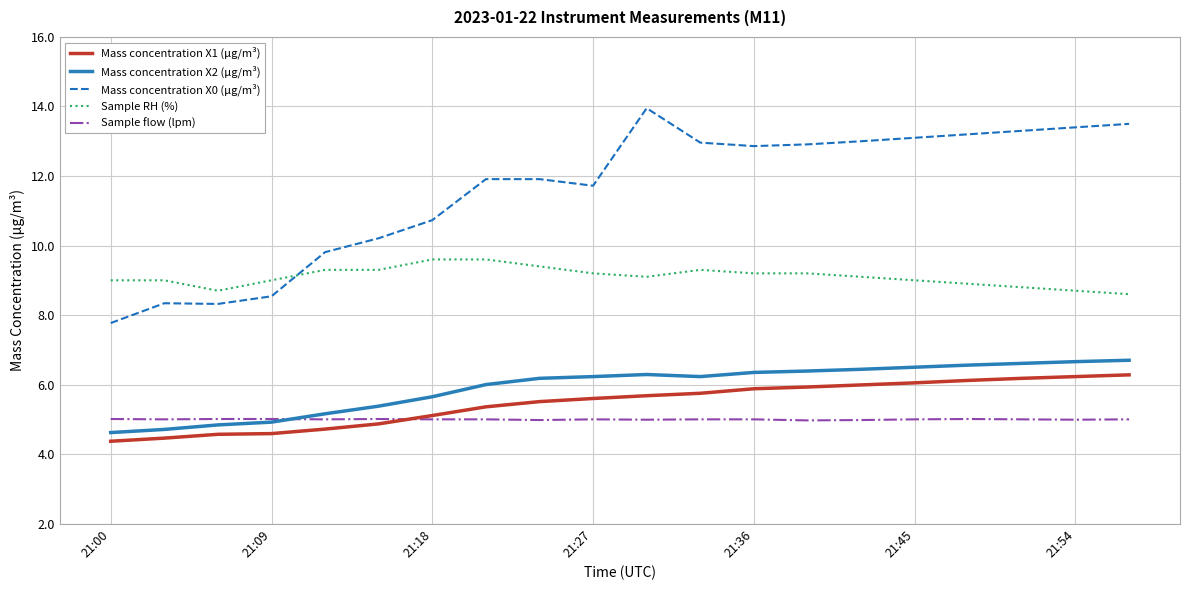

Which series has the largest total across all categories?

Mass concentration X0 (μg/m³)